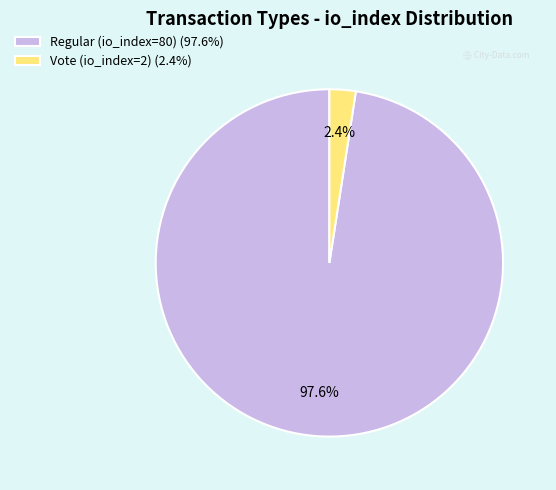

How much of the chart is everything except Regular (io_index=80)?

2.4%